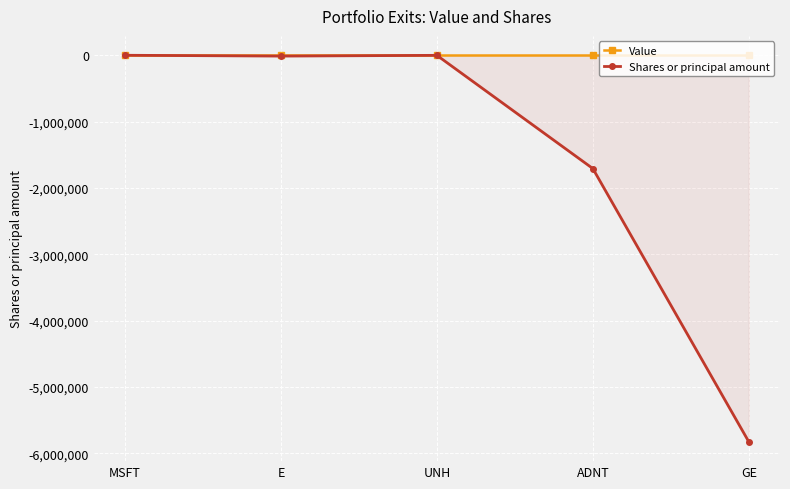

Between UNH and ADNT, which series saw the biggest shift?

Shares or principal amount